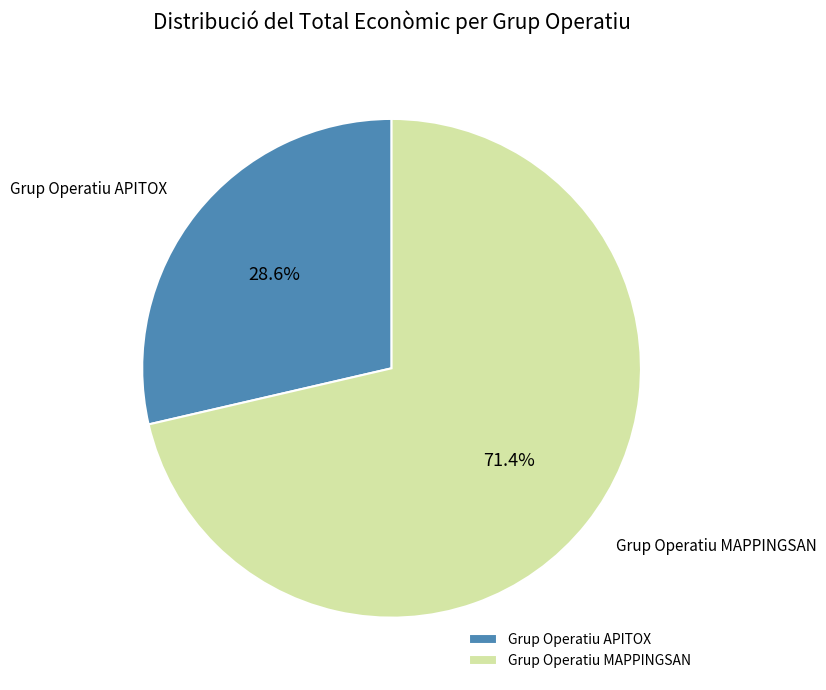

Count the number of slices in the pie.

2